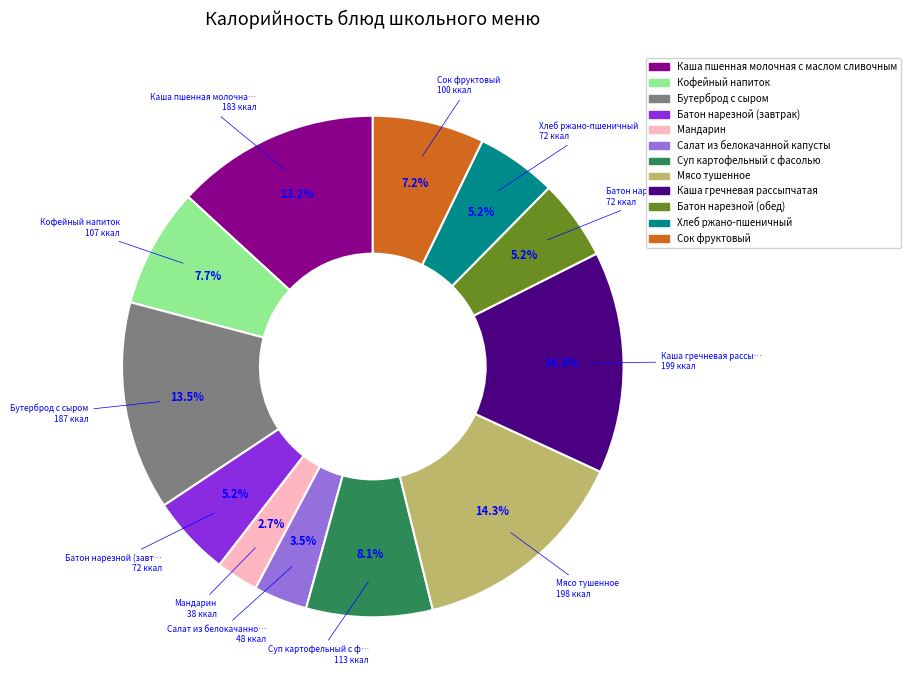

Is there a majority slice in this chart?

No